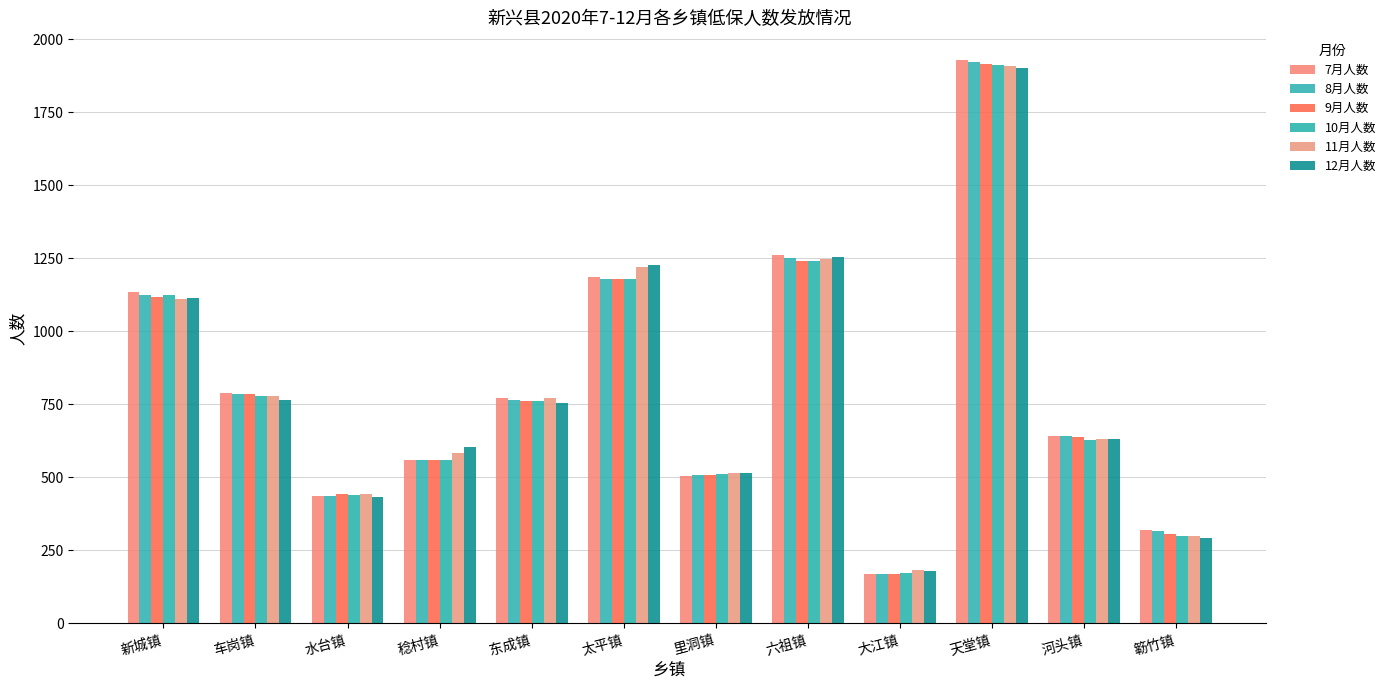

Reading left to right, extract all data points from this chart.

7月人数: 1136	790	437	558	771	1187	506	1261	169	1928	641	321
8月人数: 1126	787	438	559	764	1181	509	1253	168	1923	642	317
9月人数: 1118	787	442	560	762	1180	510	1241	168	1916	637	306
10月人数: 1126	780	441	561	762	1180	513	1241	173	1913	628	301
11月人数: 1112	778	443	582	772	1222	515	1248	183	1909	632	298
12月人数: 1114	766	434	604	754	1227	515	1255	181	1903	630	293